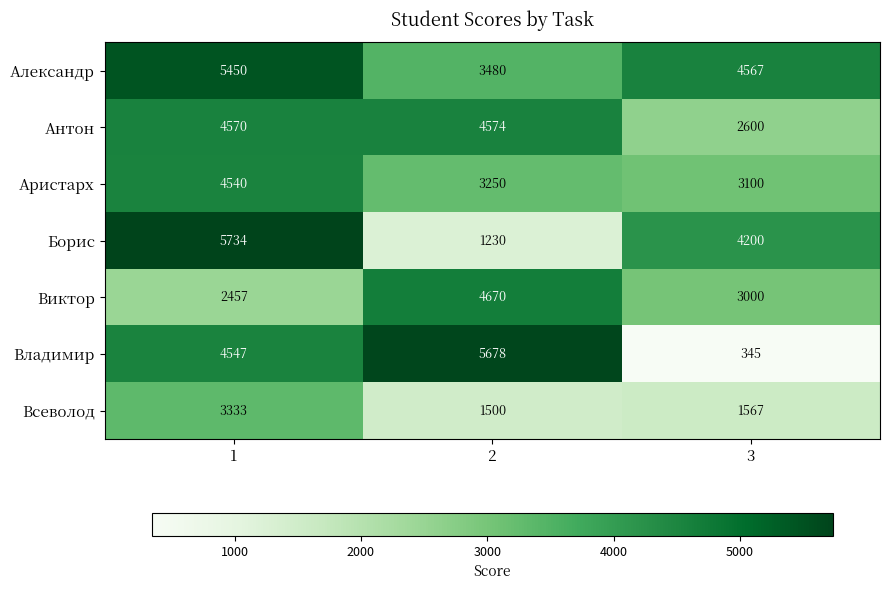

Reading left to right, transcribe all the data shown in this chart.

Александр: 1=5450	2=3480	3=4567
Антон: 1=4570	2=4574	3=2600
Аристарх: 1=4540	2=3250	3=3100
Борис: 1=5734	2=1230	3=4200
Виктор: 1=2457	2=4670	3=3000
Владимир: 1=4547	2=5678	3=345
Всеволод: 1=3333	2=1500	3=1567